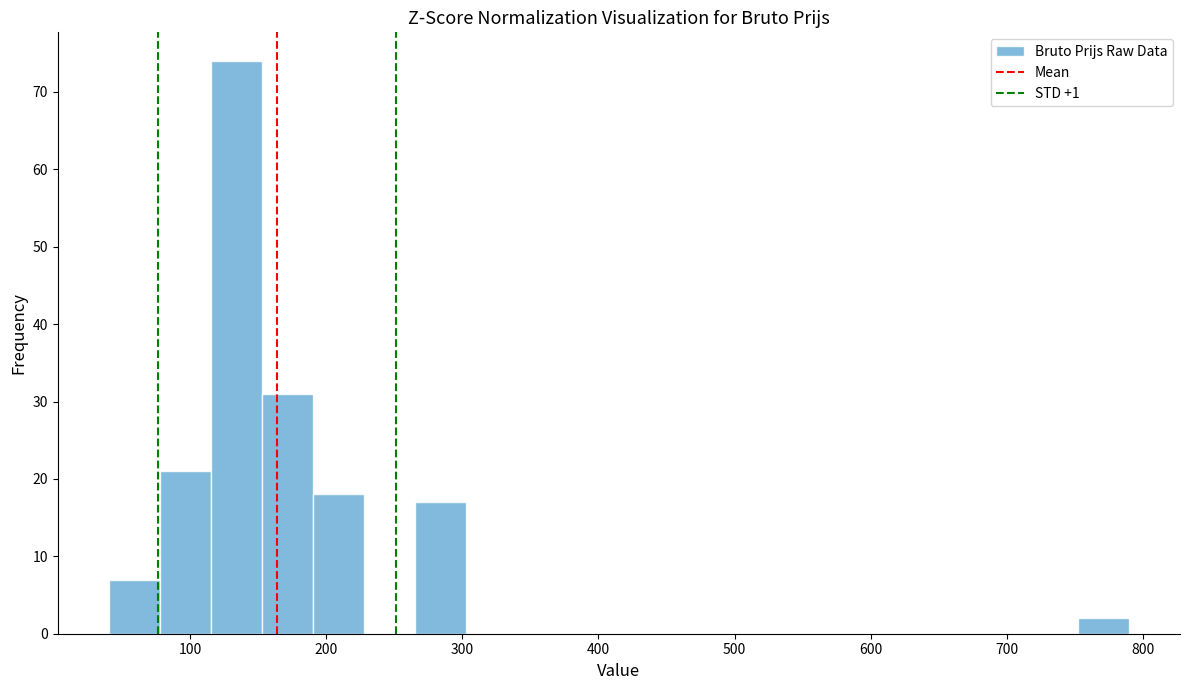

Read against the x-axis, roughly where is the centre of the tallest bar?

130